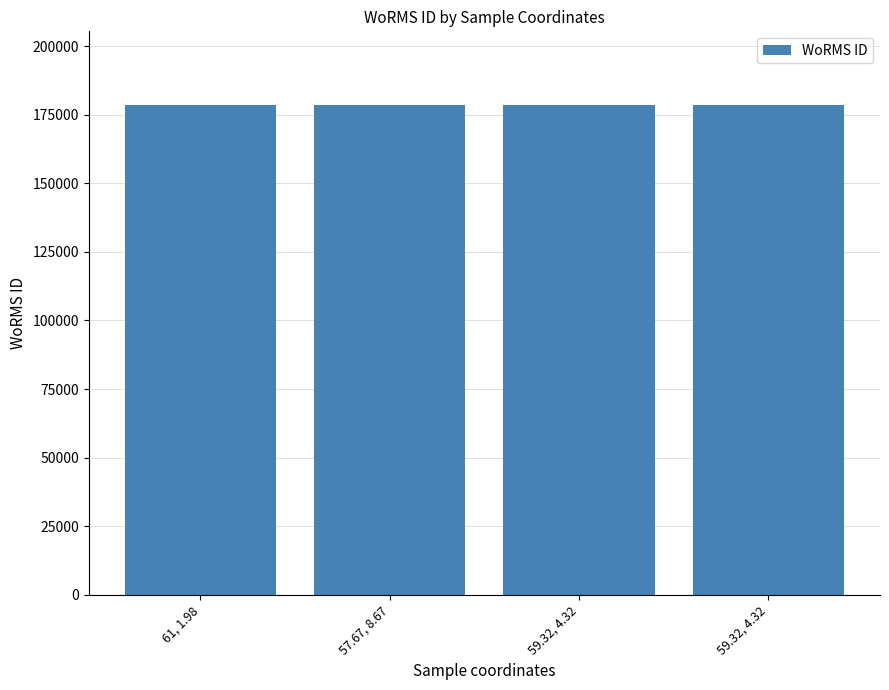

Rank the categories by value from lowest to highest.

61, 1.98, 59.32, 4.32, 57.67, 8.67, 59.32, 4.32